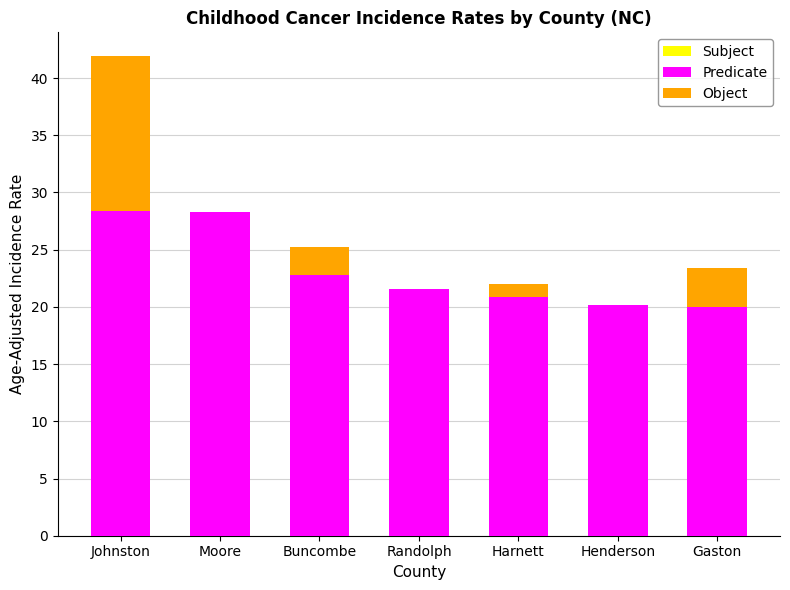

What is the difference between the Predicate values at Randolph and Moore?

6.7